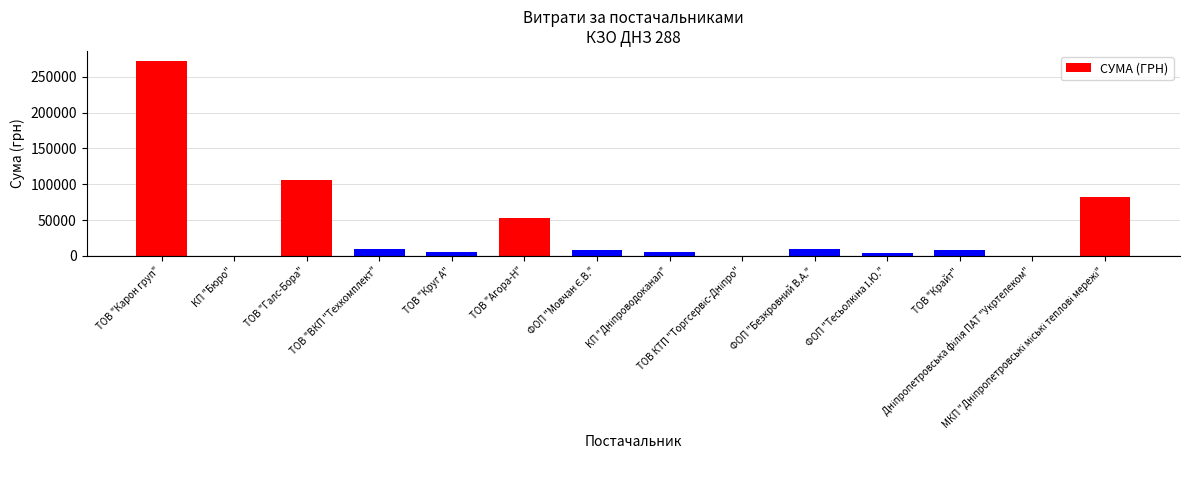

What is the greatest value displayed?

272422.2